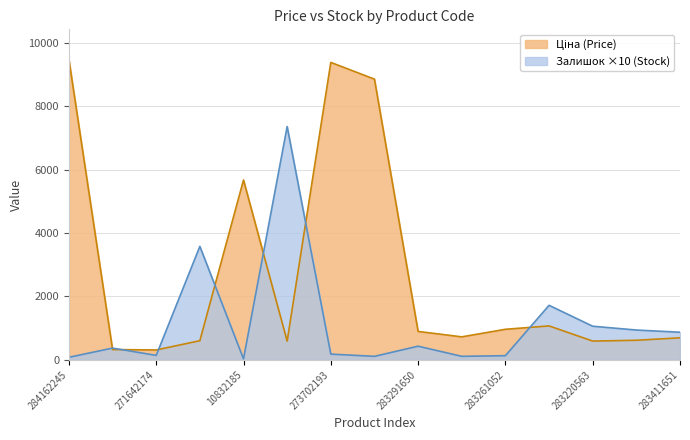

Which series has the largest total across all categories?

Ціна